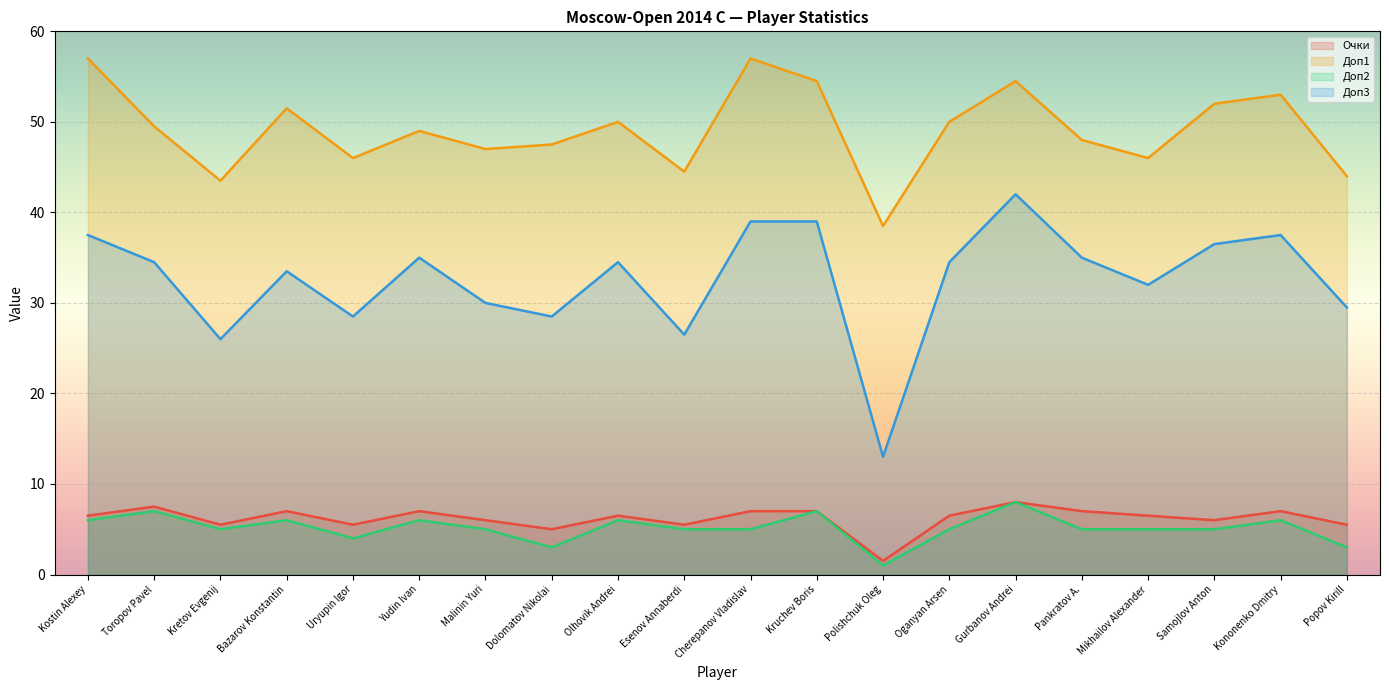

Where is Доп1 nearest to the value 47?

Malinin Yuri